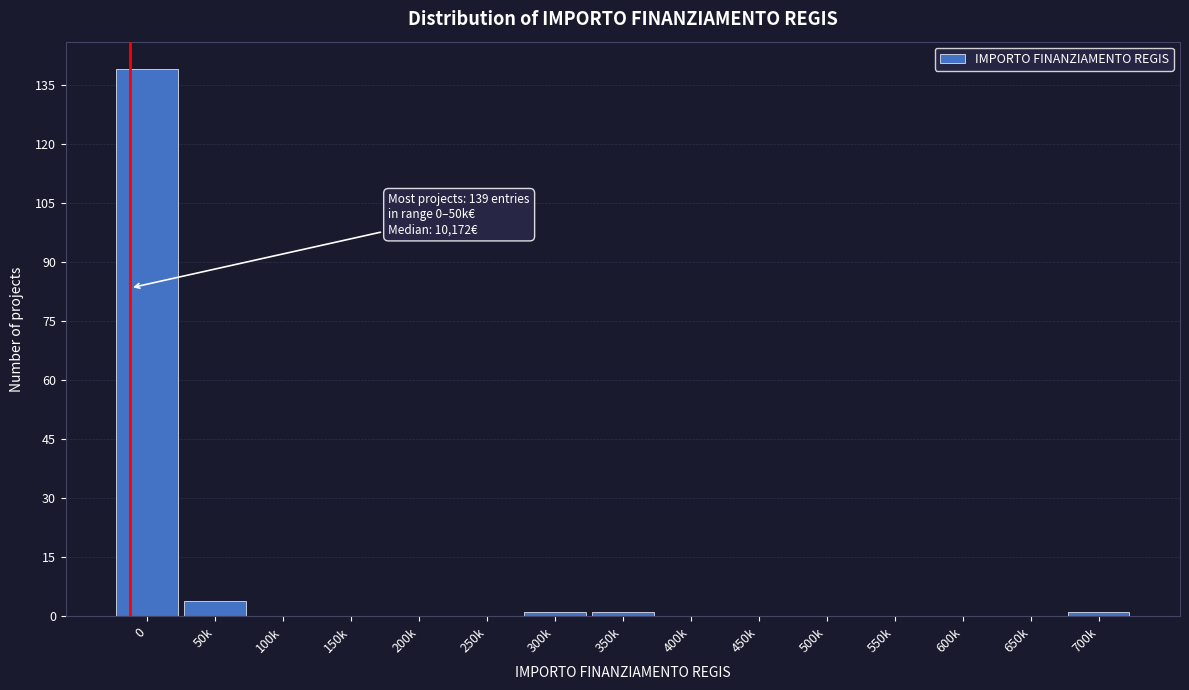

Reading left to right, transcribe all the data shown in this chart.

0=139	50k=4	100k=0	150k=0	200k=0	250k=0	300k=1	350k=1	400k=0	450k=0	500k=0	550k=0	600k=0	650k=0	700k=1